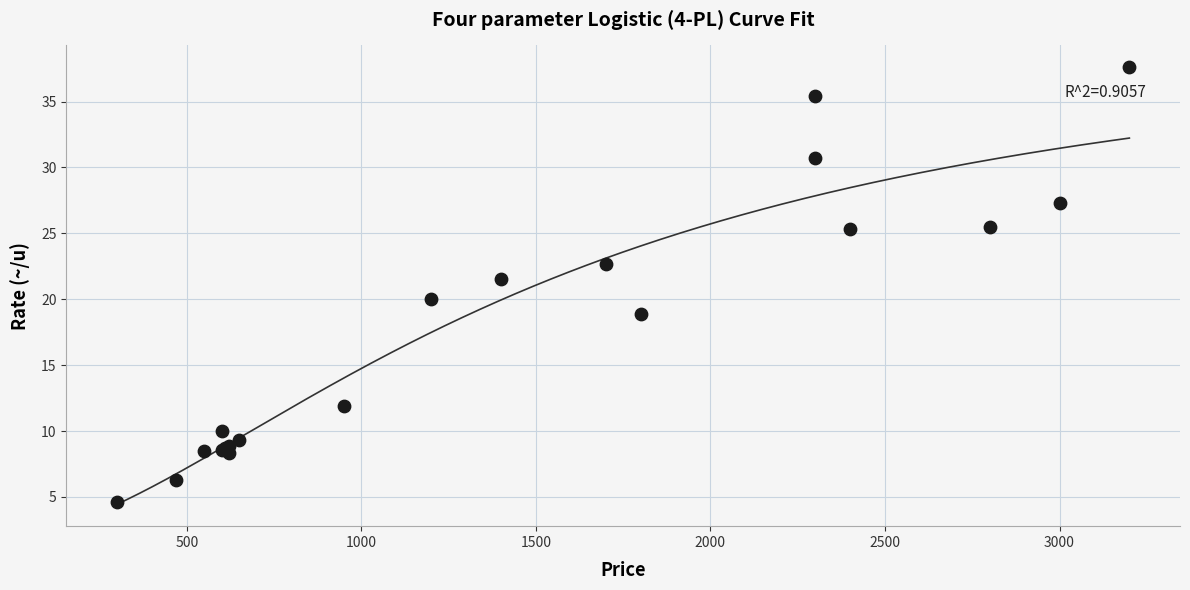

What Y value in the scatter plot is closest to 21?

21.5